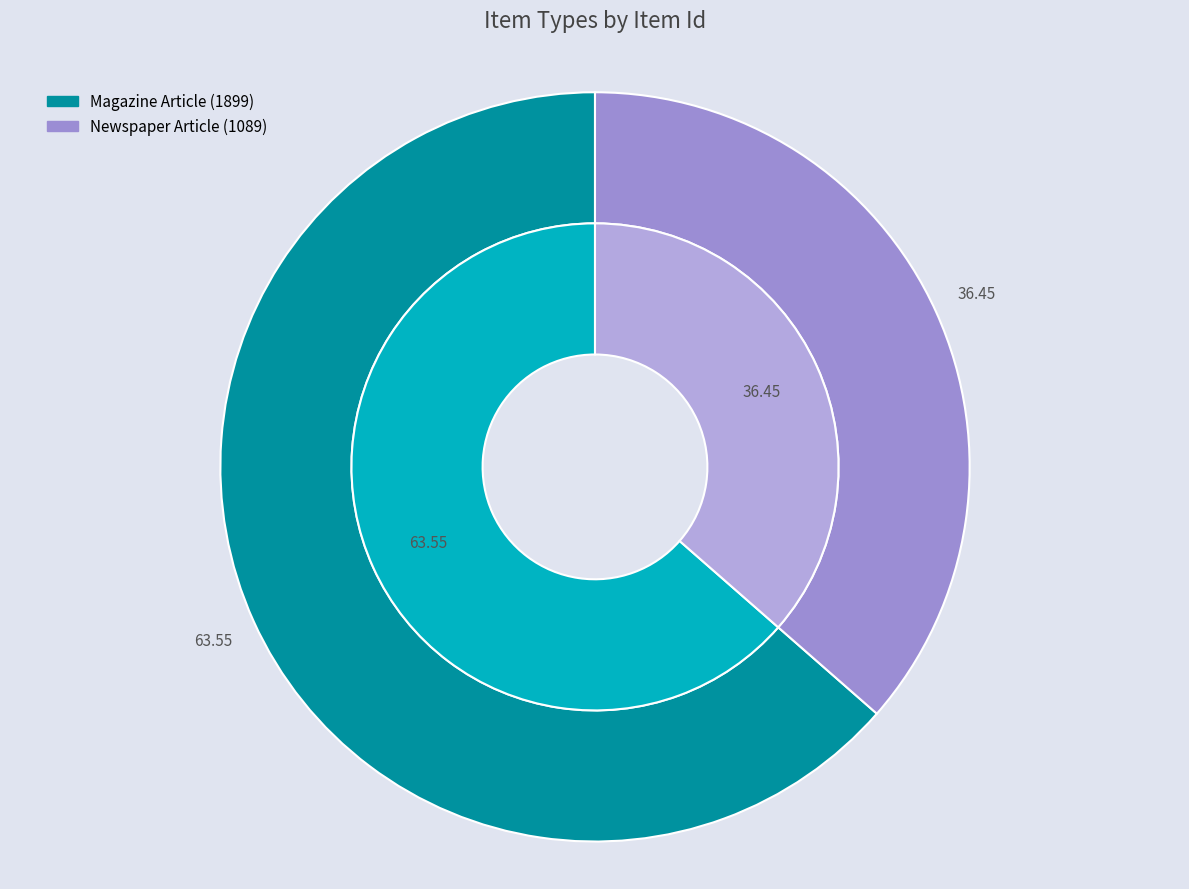

How many segments does this pie chart have?

2